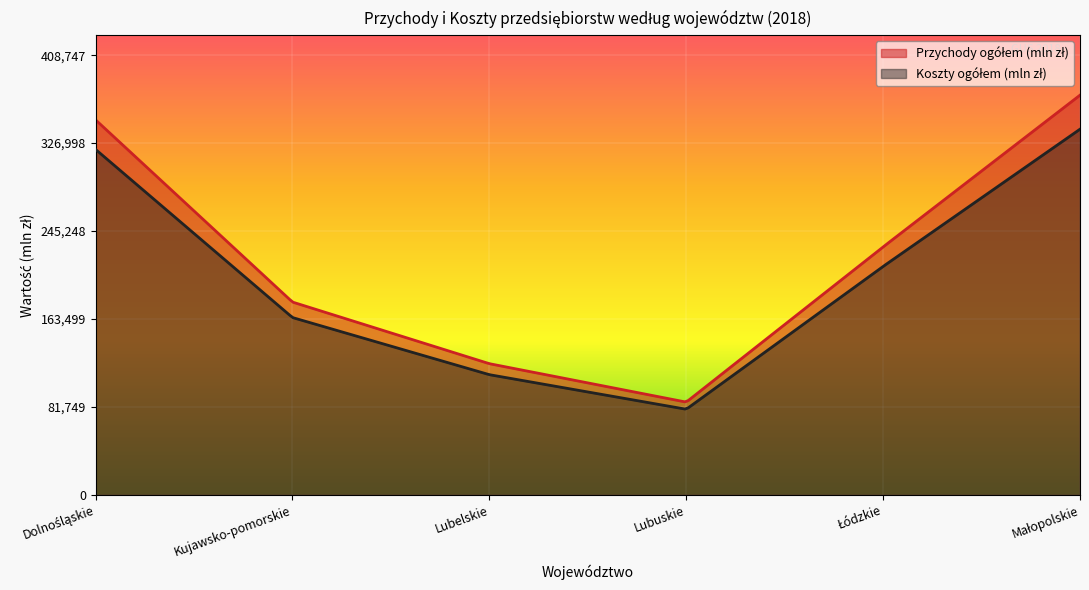

Rank the series by their maximum value, from lowest to highest.

Koszty ogółem (mln zł), Przychody ogółem (mln zł)